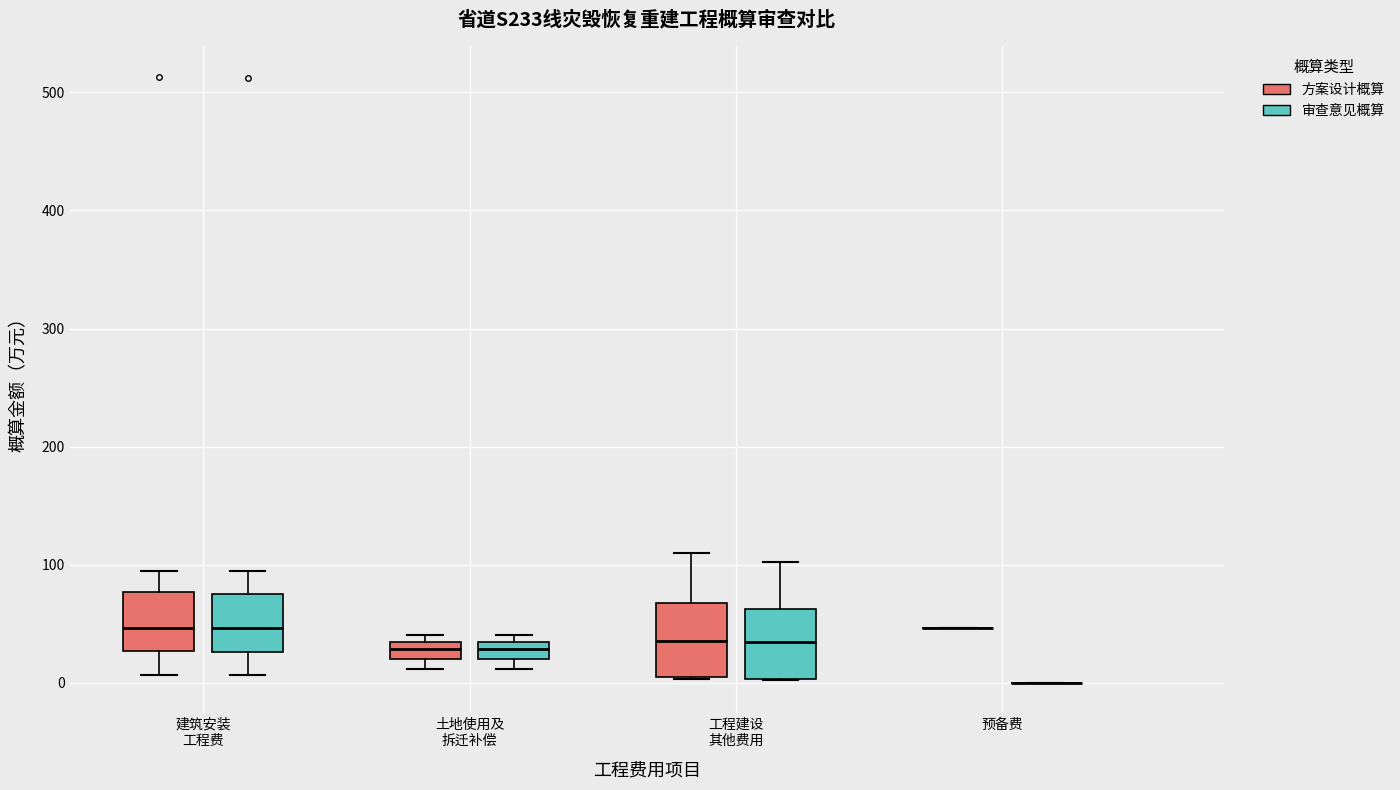

Where does the upper whisker of the box for 工程建设 其他费用 (方案设计概算) end on the y-axis? The values are not printed on the chart, so give them approximately, as read against the axis.

110